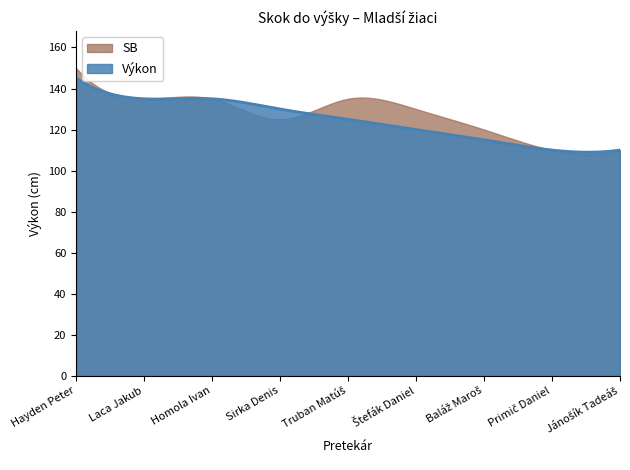

What is the minimum value shown in the chart?

107.9